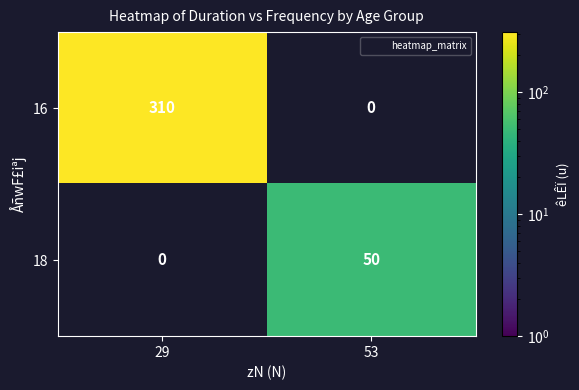

Rank the series by their maximum value, from highest to lowest.

16, 18